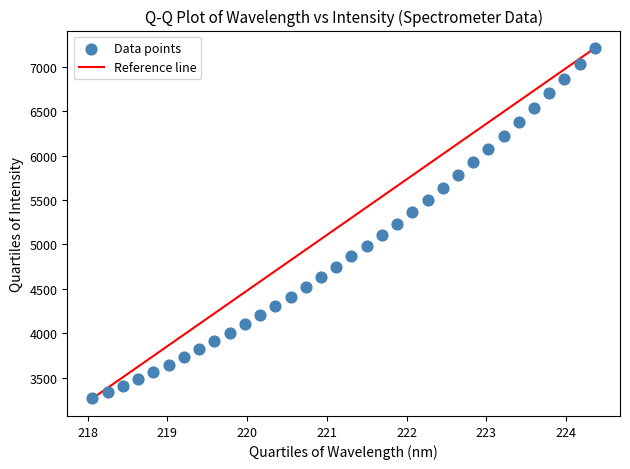

What is the range of X values (max minus min)?

6.3